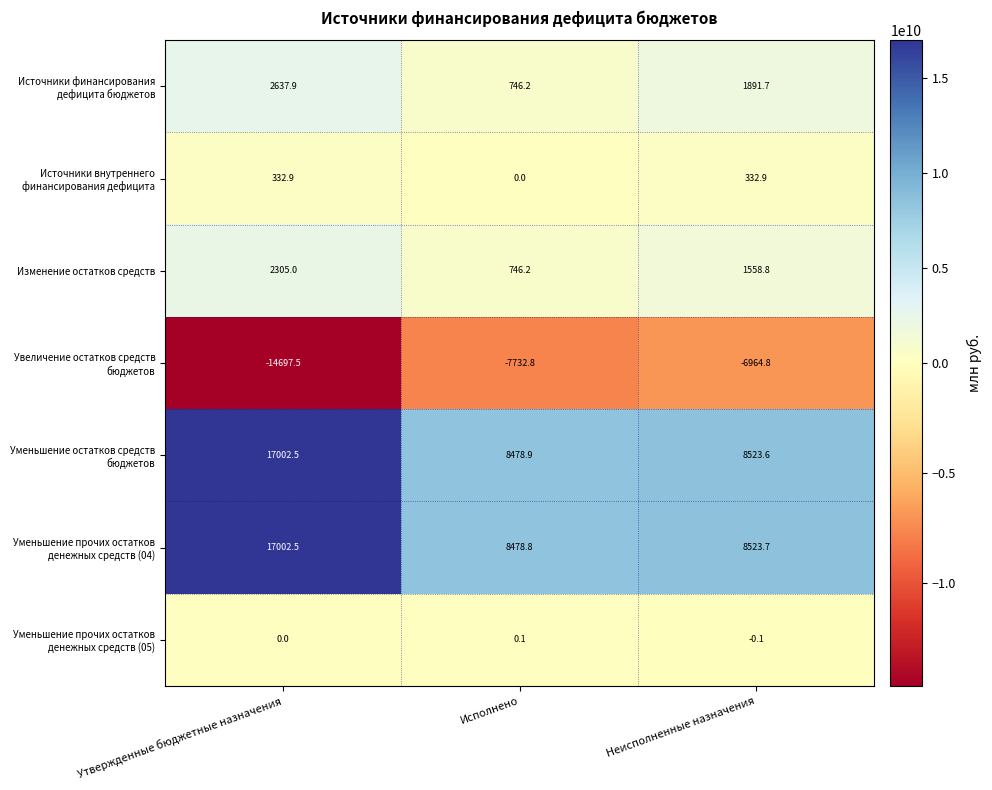

What is the difference between the highest and lowest values at Исполнено?

16211.7